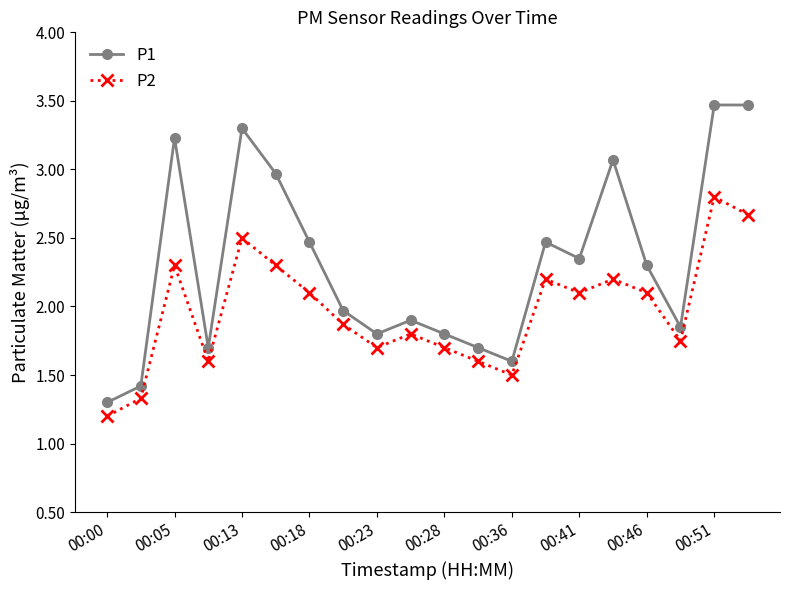

What is the difference between the maximum and second lowest values in the P2 series?

1.5